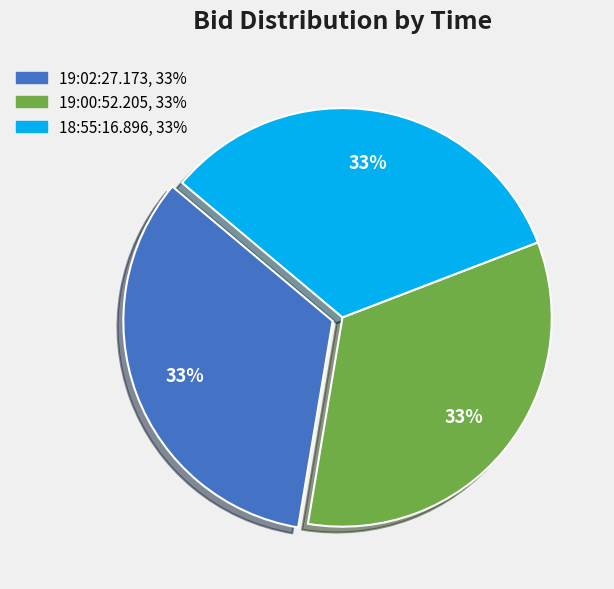

Does 19:02:27.173 represent more than half of the total?

No